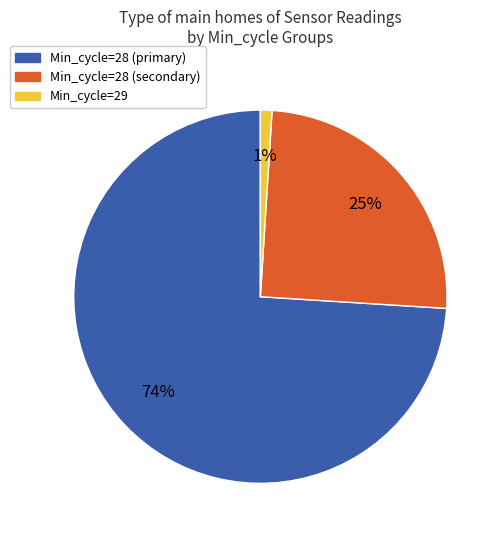

To the nearest percent, what is the difference between the largest and smallest slice percentages?

73%